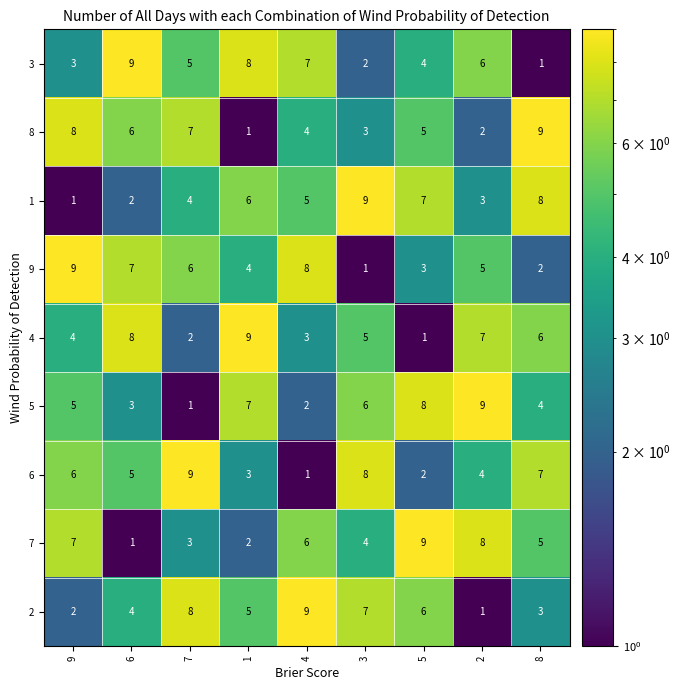

What is the sum of the 5 values at 1 and 4?

9